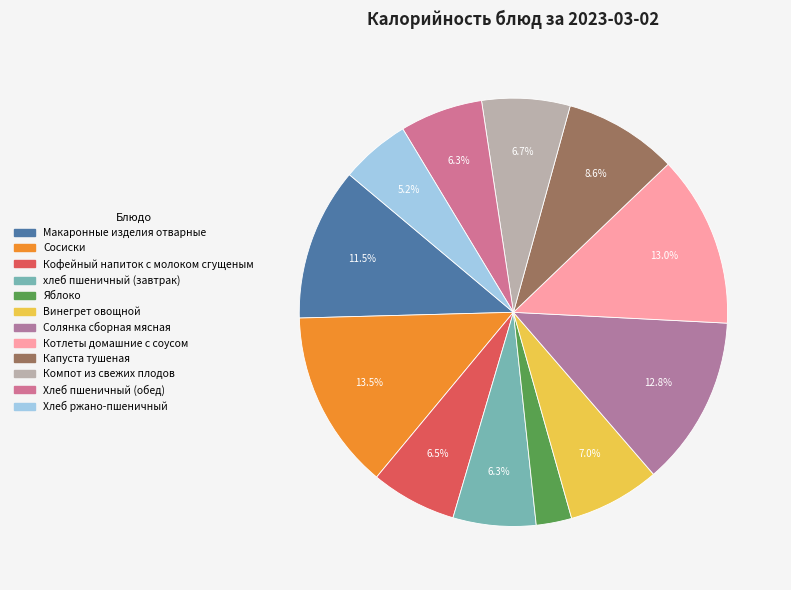

To the nearest percent, what is the combined percentage of Кофейный напиток с молоком сгущеным and Капуста тушеная?

15%